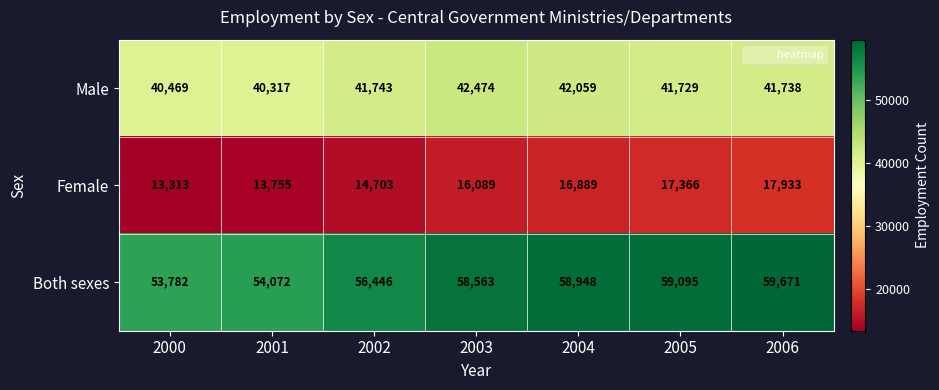

Where does the Male series first go above 41738?

2002